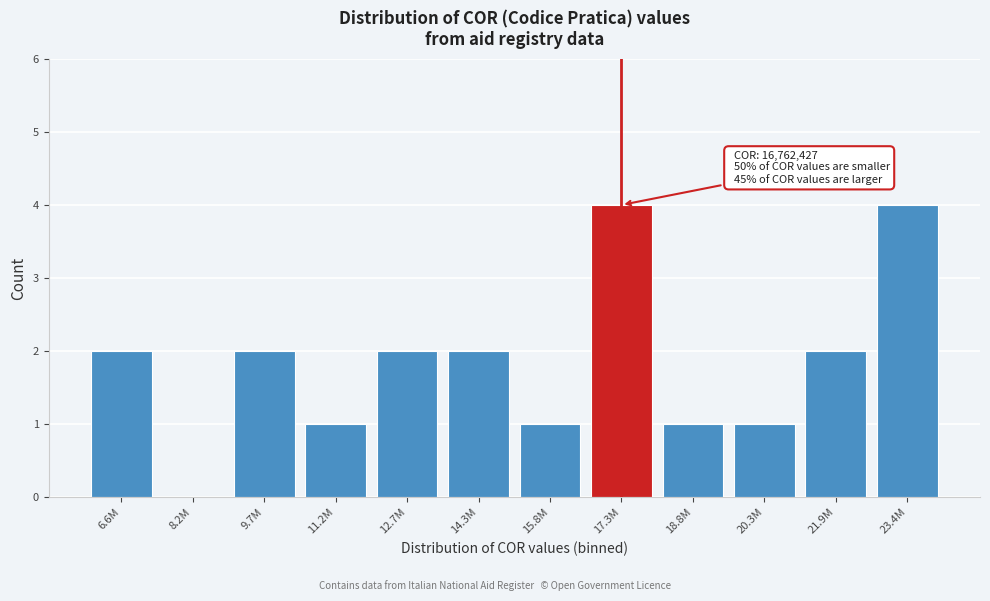

Reading left to right, list all the values displayed in this chart.

6.6M=2	8.2M=0	9.7M=2	11.2M=1	12.7M=2	14.3M=2	15.8M=1	17.3M=4	18.8M=1	20.3M=1	21.9M=2	23.4M=4